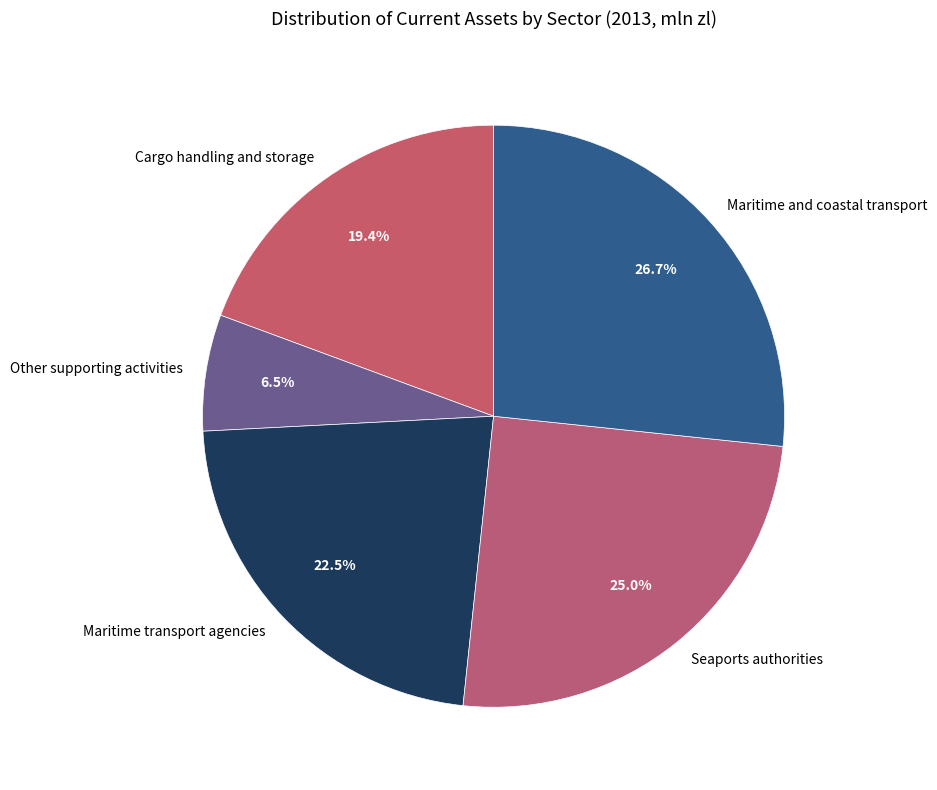

Which category has the biggest portion of the pie?

Maritime and coastal transport